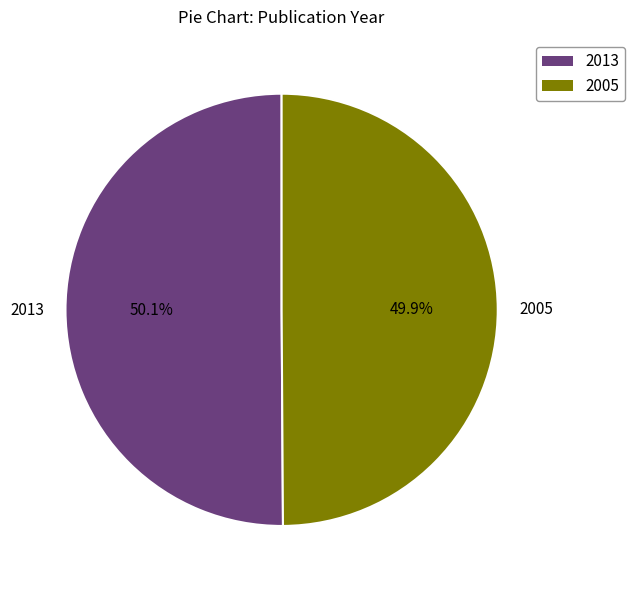

Do 2005 and 2013 together represent more than half of the pie?

Yes